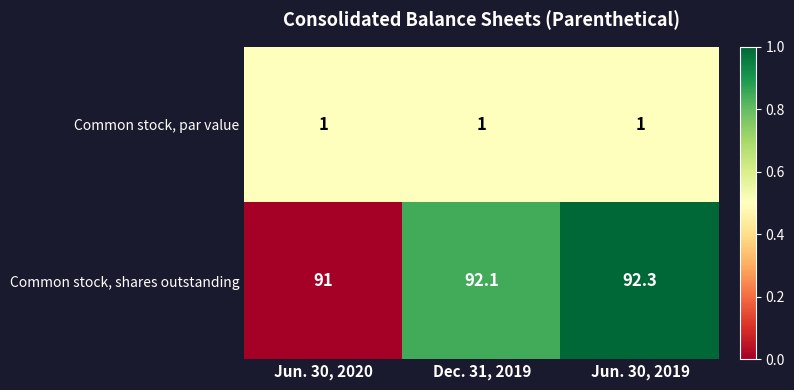

What is the total value across all series at Jun. 30, 2020?

92.0